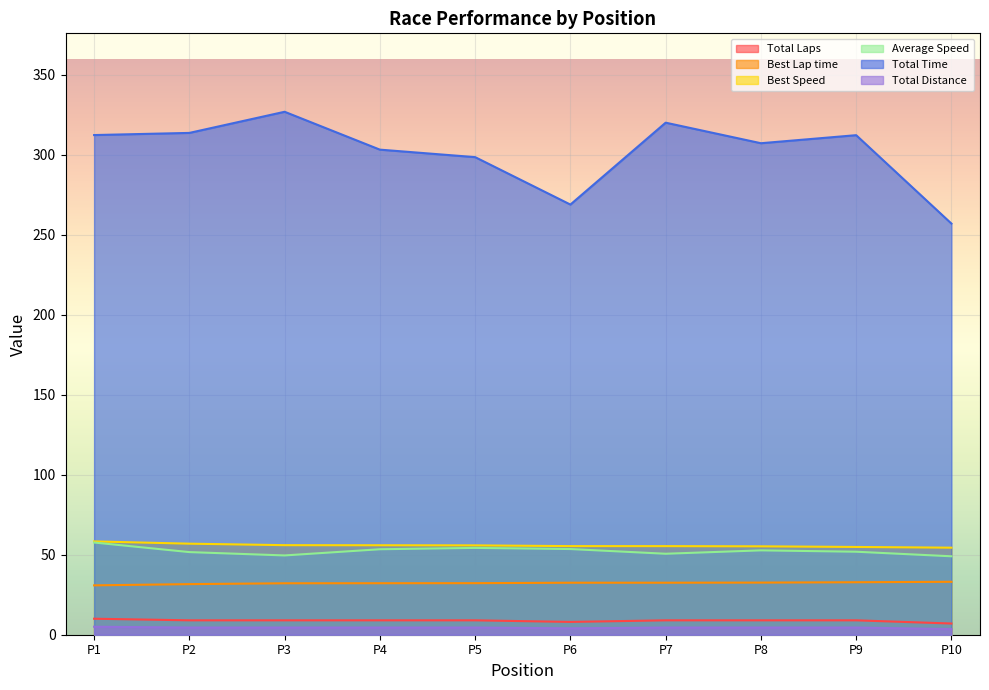

True or false: Best Speed and Total Time intersect in this chart.

False